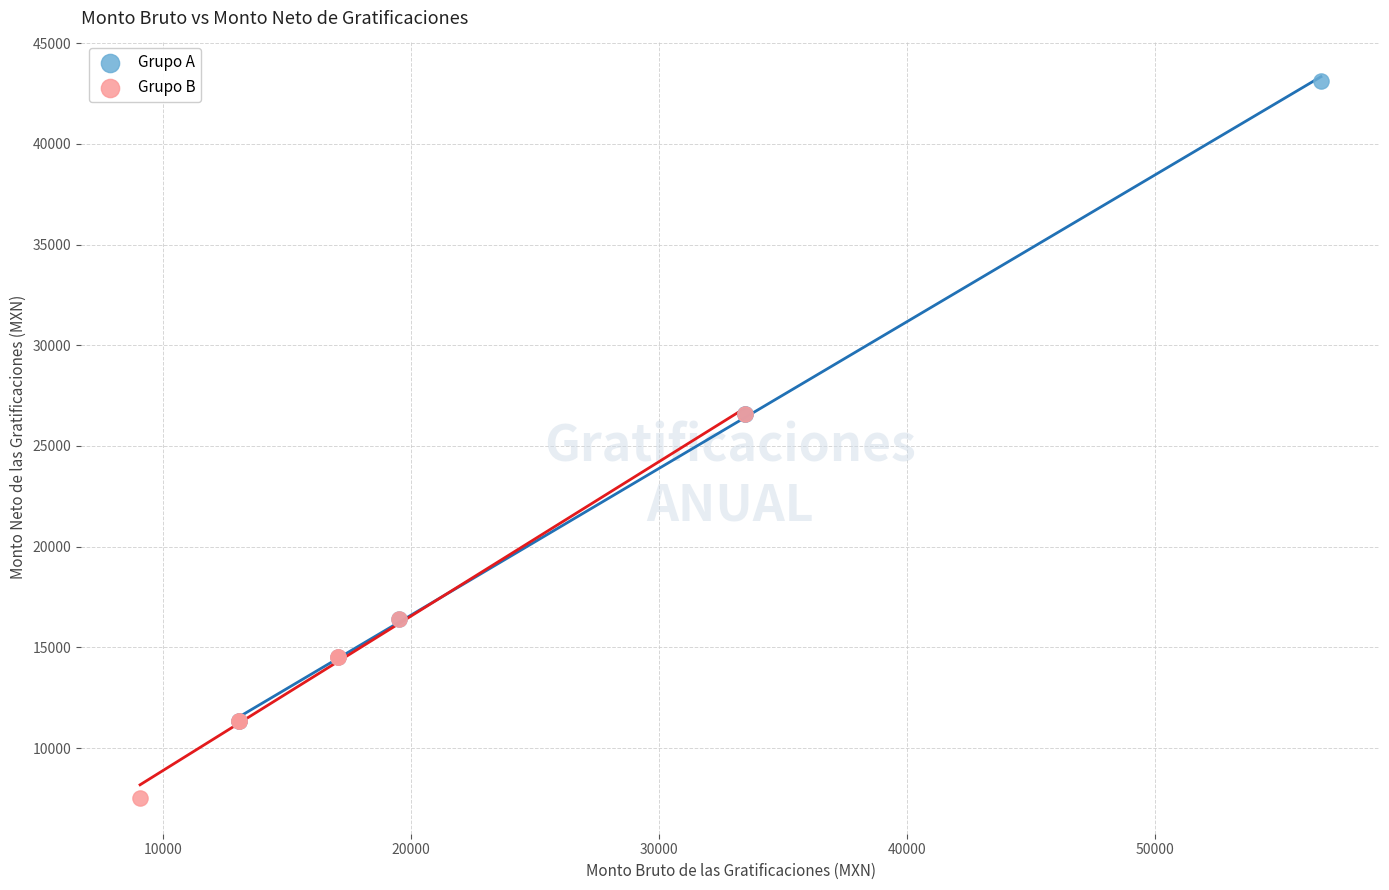

Which series reaches the minimum Y coordinate?

Grupo B